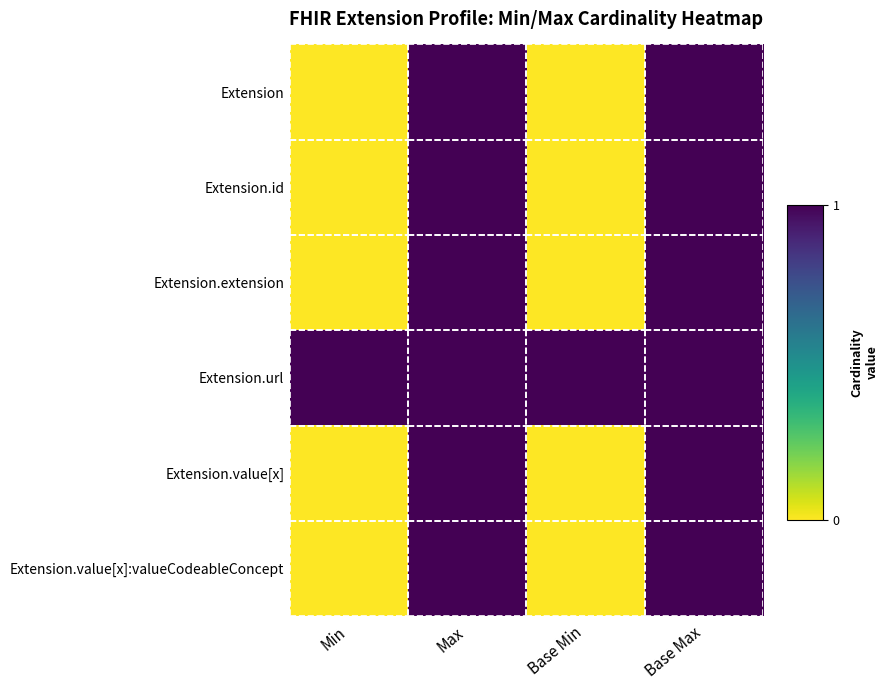

Reading right to left, what are all the values shown in this chart?

Extension: Base Max=1	Base Min=0	Max=1	Min=0
Extension.id: Base Max=1	Base Min=0	Max=1	Min=0
Extension.extension: Base Max=1	Base Min=0	Max=1	Min=0
Extension.url: Base Max=1	Base Min=1	Max=1	Min=1
Extension.value[x]: Base Max=1	Base Min=0	Max=1	Min=0
Extension.value[x]:valueCodeableConcept: Base Max=1	Base Min=0	Max=1	Min=0